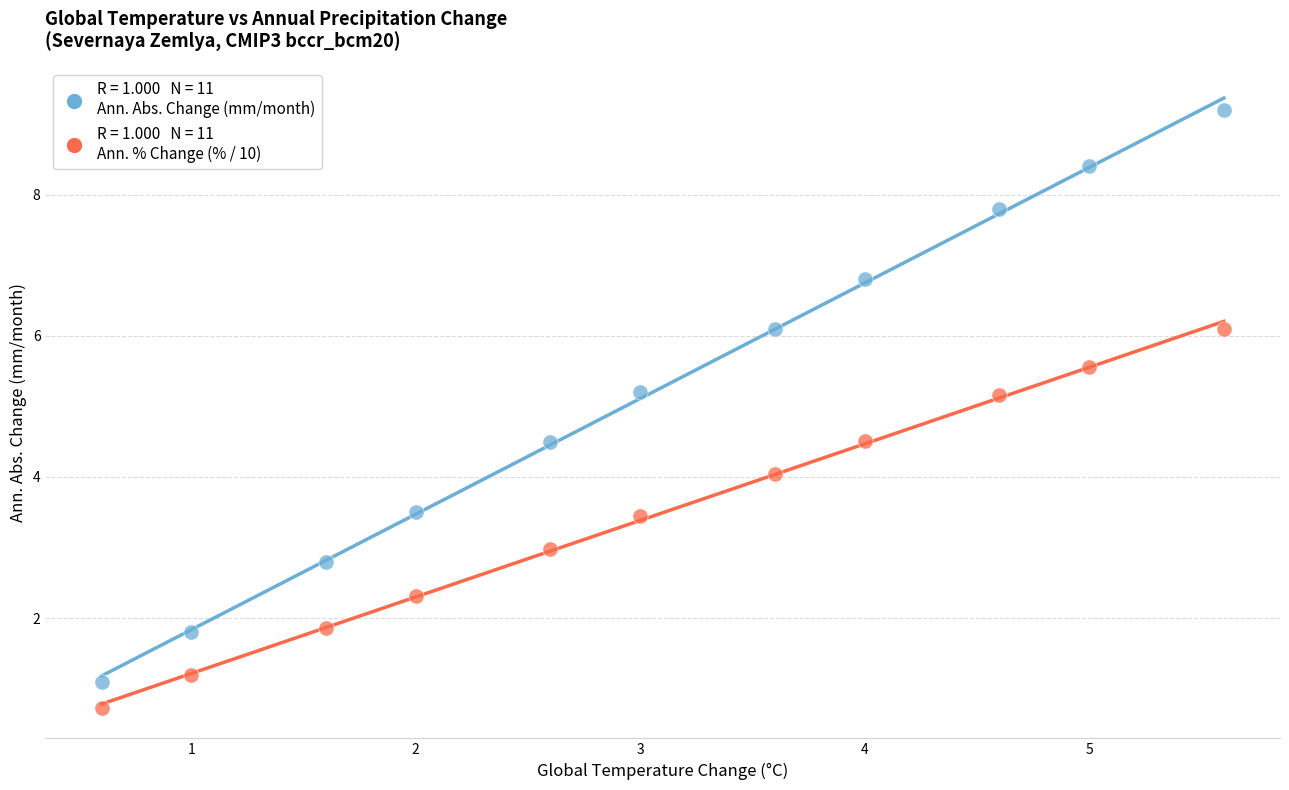

Across all data points, what is the range of X values (max minus min)?

5.0